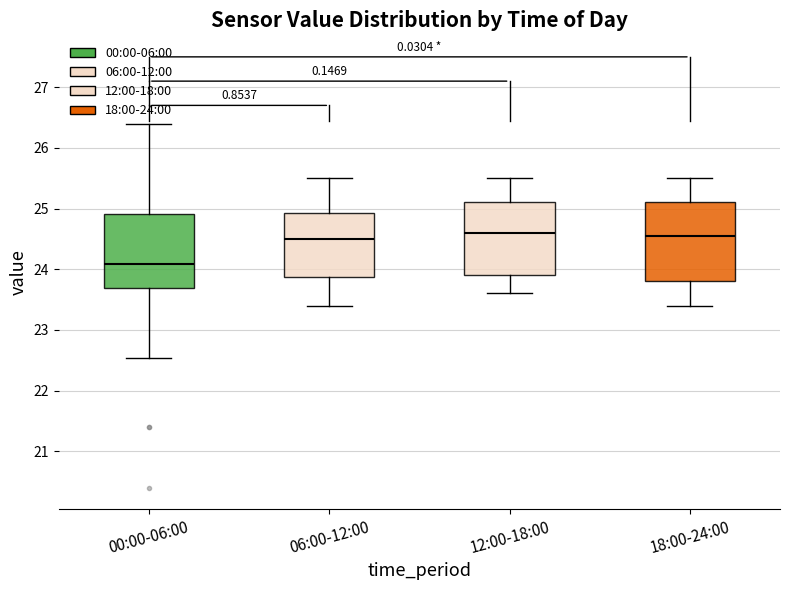

Where does the upper whisker of the box for 18:00-24:00 end on the y-axis? The values are not printed on the chart, so give them approximately, as read against the axis.

25.5